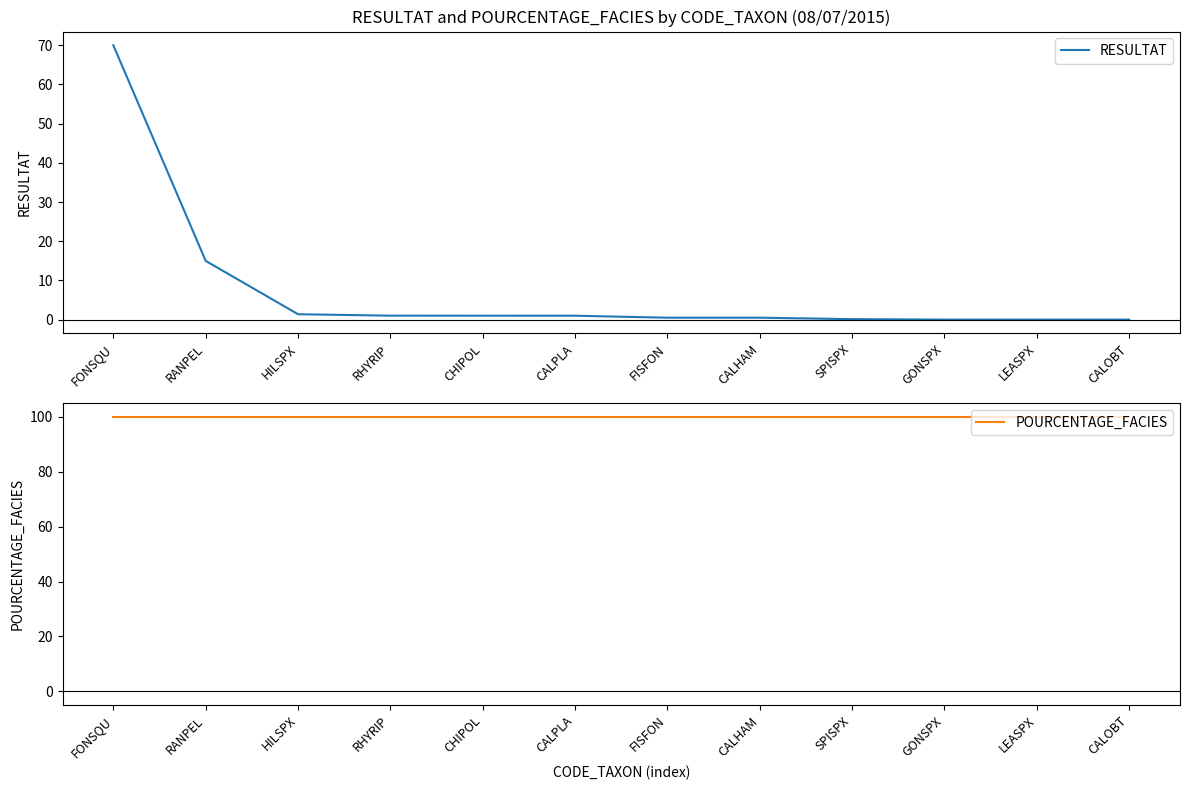

What is the minimum value for POURCENTAGE_FACIES?

100.0